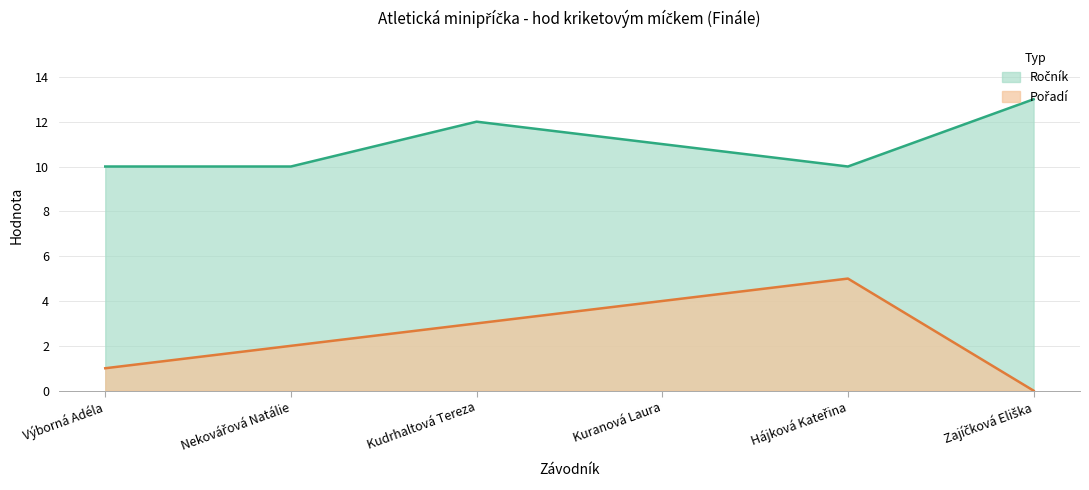

Reading right to left, list all the values displayed in this chart.

Ročník: Zajíčková Eliška=13	Hájková Kateřina=10	Kuranová Laura=11	Kudrhaltová Tereza=12	Nekovářová Natálie=10	Výborná Adéla=10
Pořadí: Zajíčková Eliška=0	Hájková Kateřina=5	Kuranová Laura=4	Kudrhaltová Tereza=3	Nekovářová Natálie=2	Výborná Adéla=1